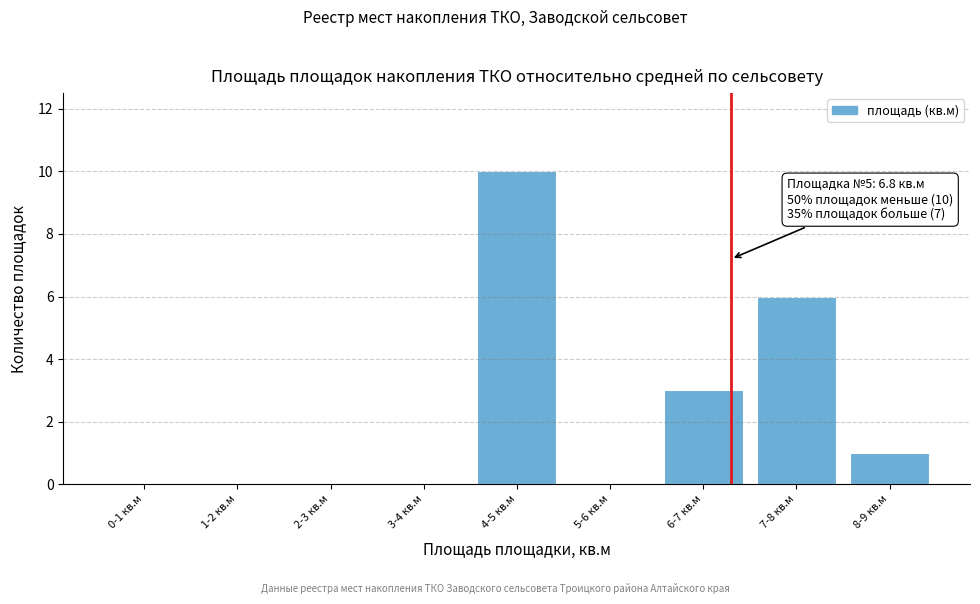

Reading right to left, what are all the values shown in this chart?

8-9 кв.м=1	7-8 кв.м=6	6-7 кв.м=3	5-6 кв.м=0	4-5 кв.м=10	3-4 кв.м=0	2-3 кв.м=0	1-2 кв.м=0	0-1 кв.м=0